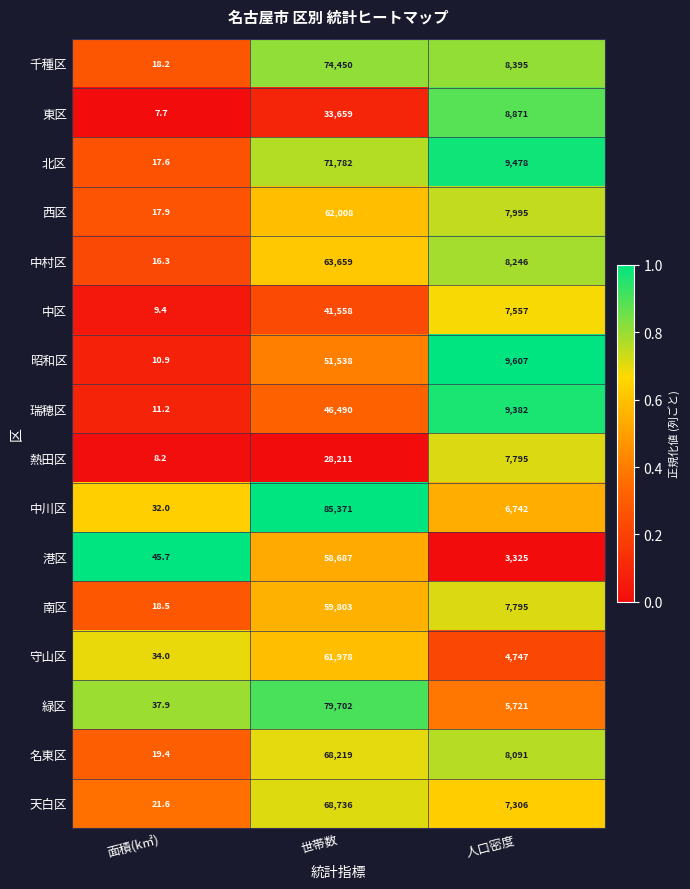

What is the difference between the maximum and minimum values in the 熱田区 series?

28202.8